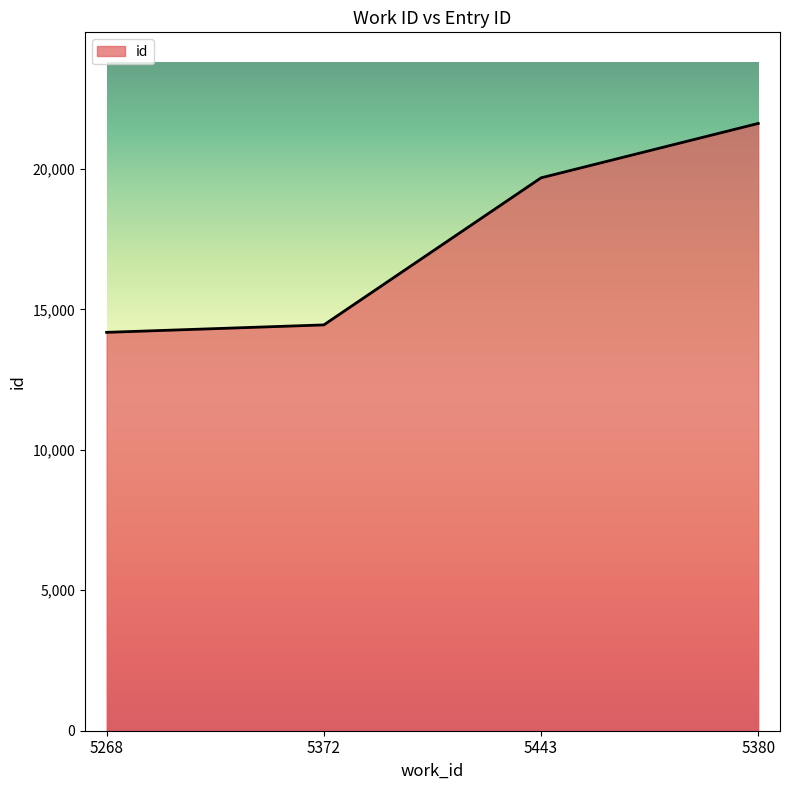

Which category has the highest value across all series?

5380